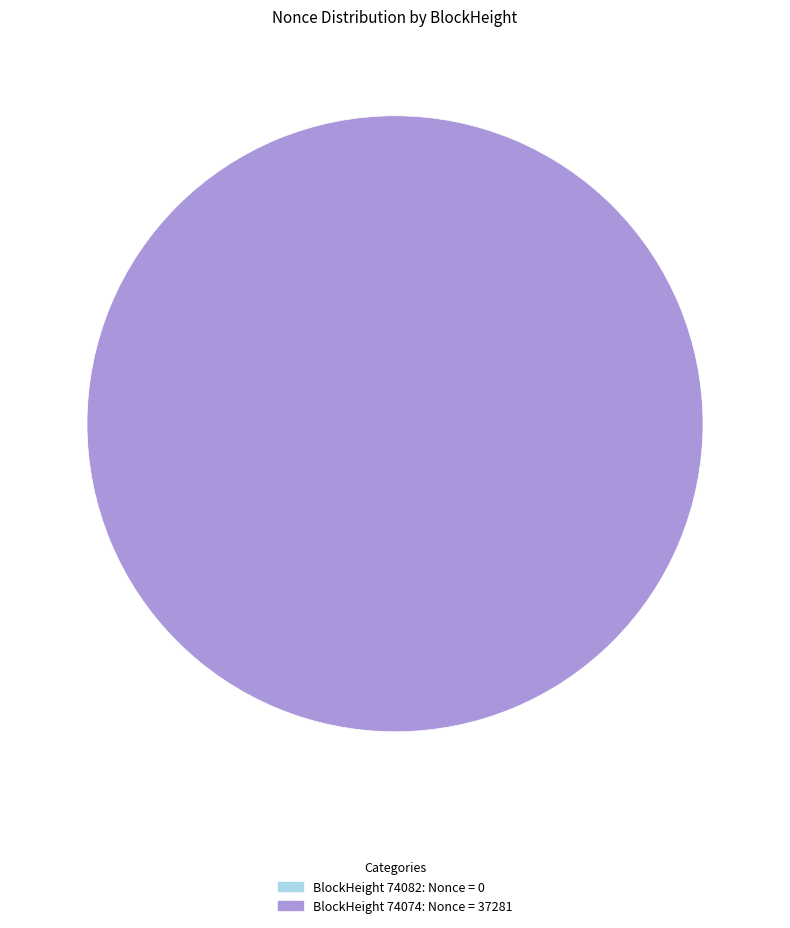

Which slice is the largest?

74074